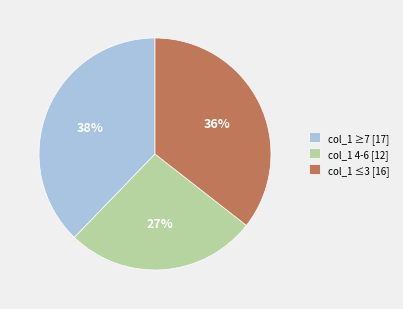

To the nearest percent, what is the difference between the largest and smallest slice percentages?

11%